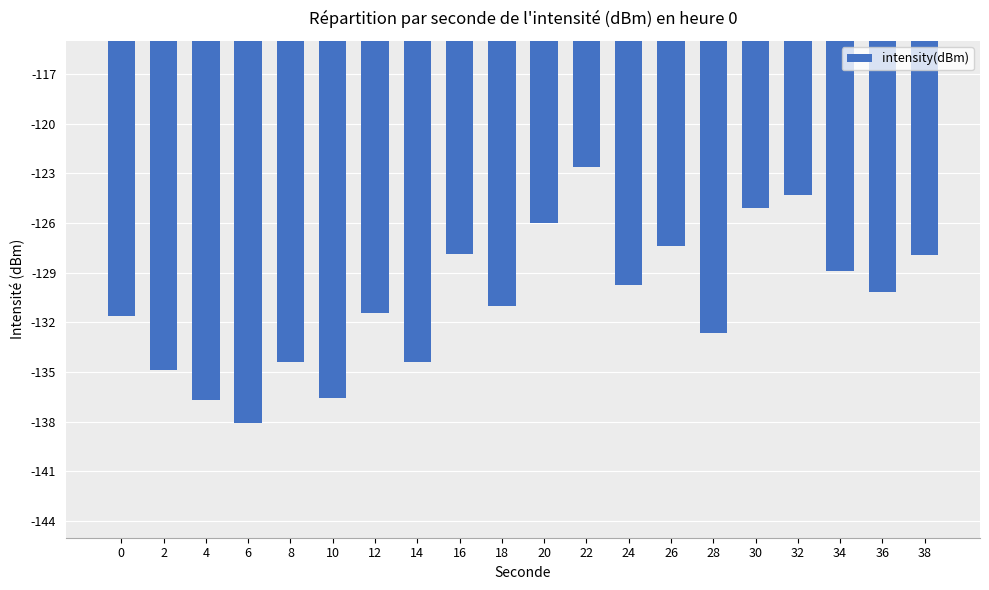

What is the value of the 13th bar from the left?

-129.7